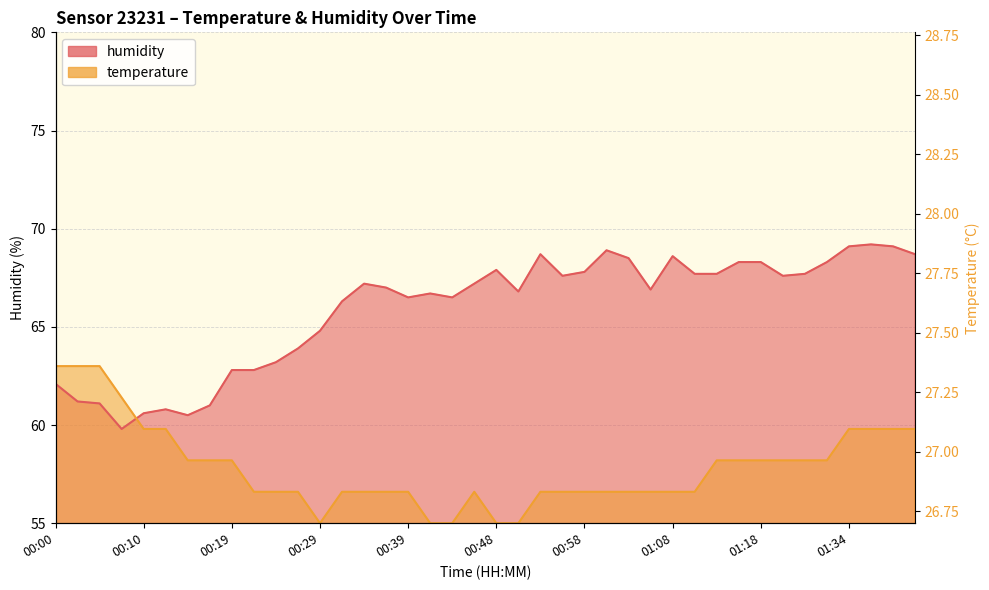

How many categories are shown in the chart?

40